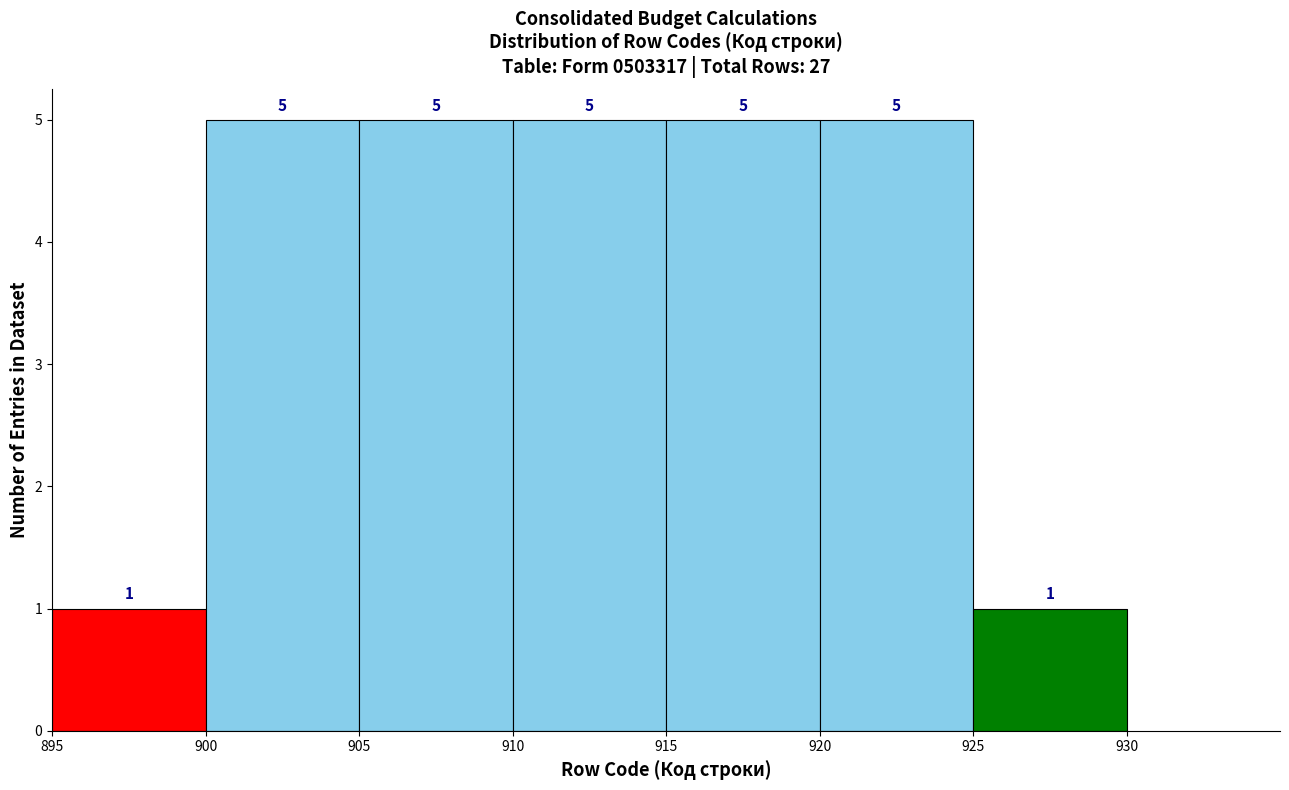

What is the height of the bar covering 900 to 905 on the x-axis?

5